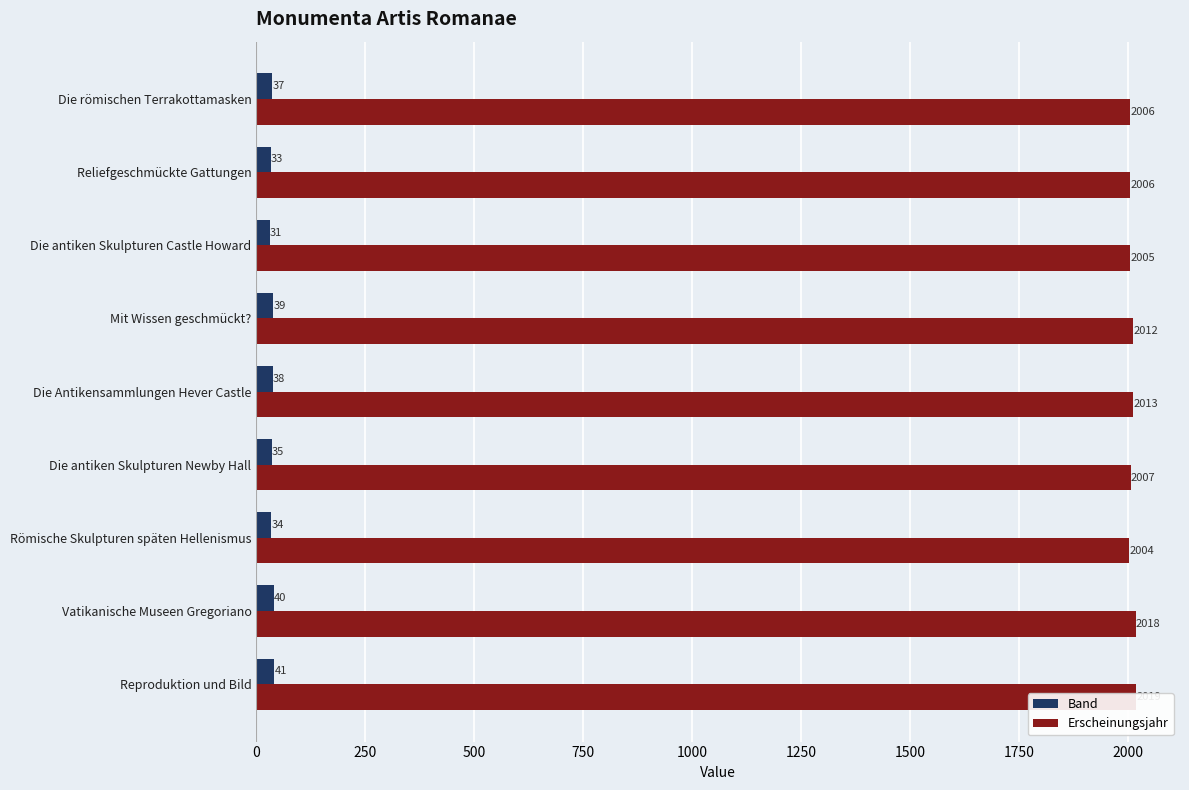

Are the bars horizontal?

Yes